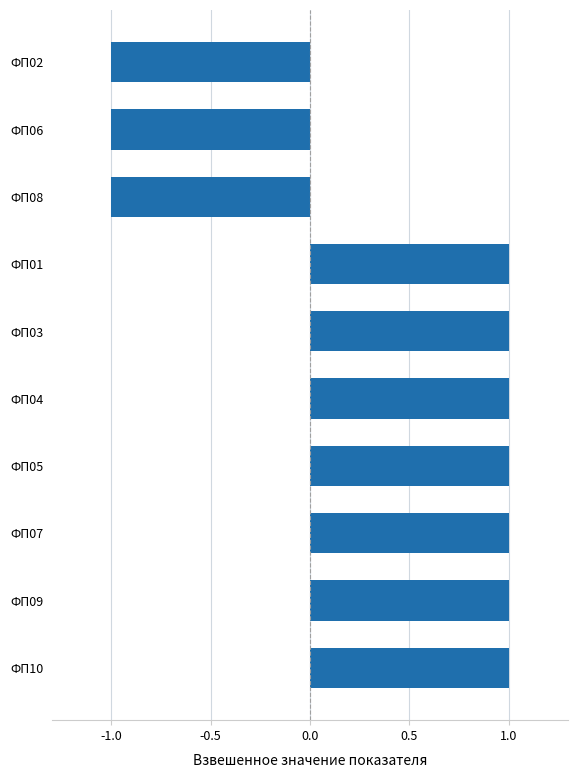

The chart shows a value of -1 at ФП06. True or false?

True